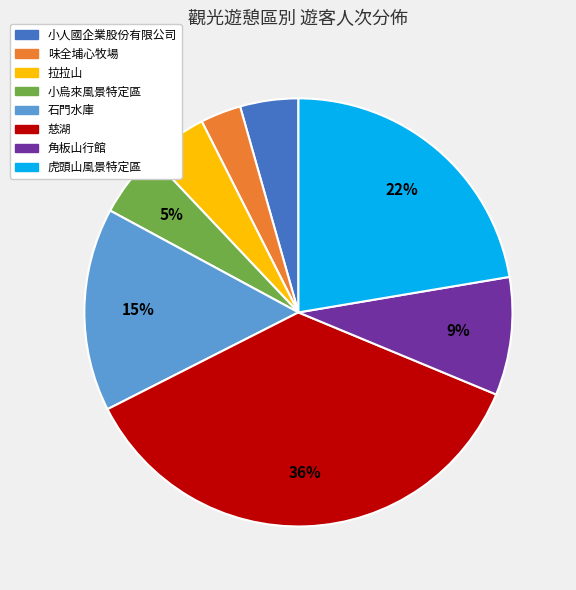

Count the number of slices in the pie.

8